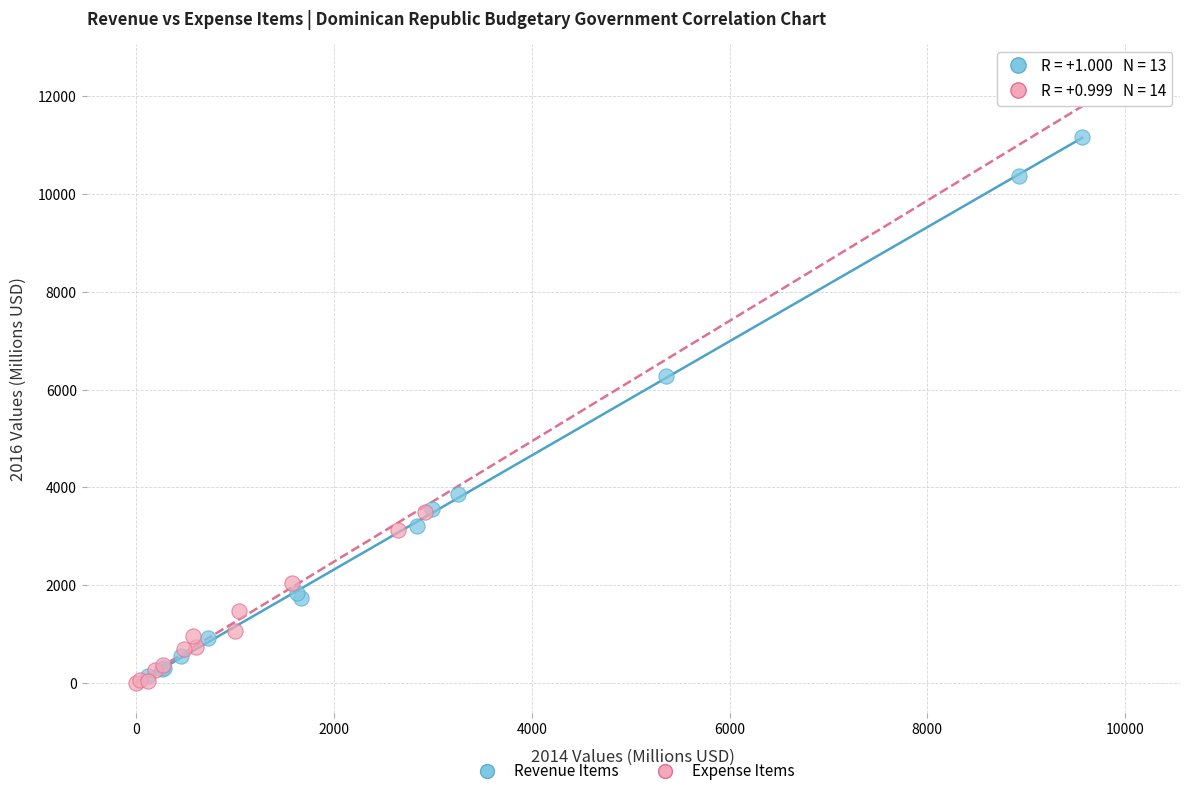

Which series has the widest spread of Y values?

Expense Items